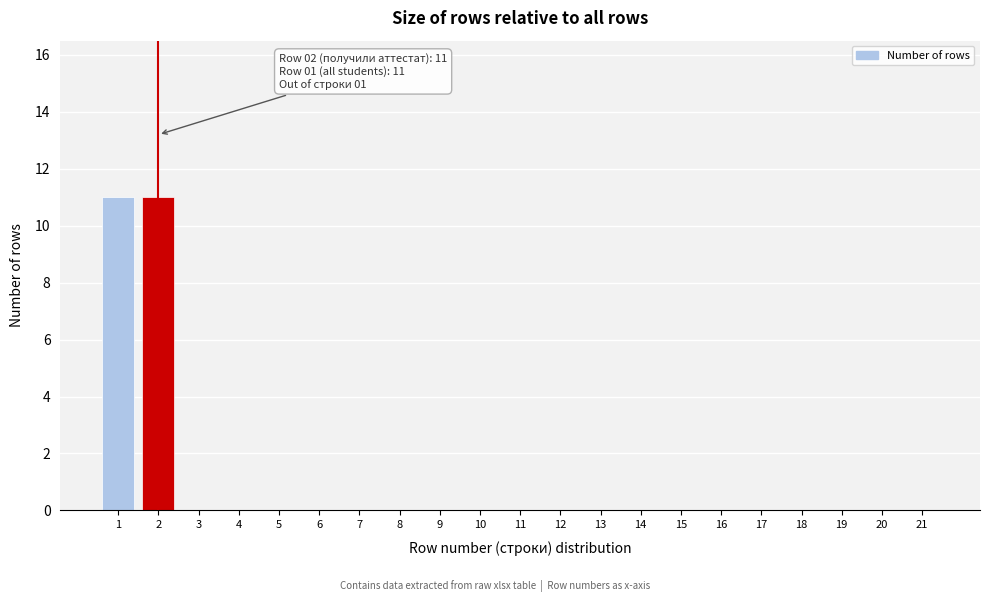

Reading right to left, extract all data points from this chart.

21=0	20=0	19=0	18=0	17=0	16=0	15=0	14=0	13=0	12=0	11=0	10=0	9=0	8=0	7=0	6=0	5=0	4=0	3=0	2=11	1=11